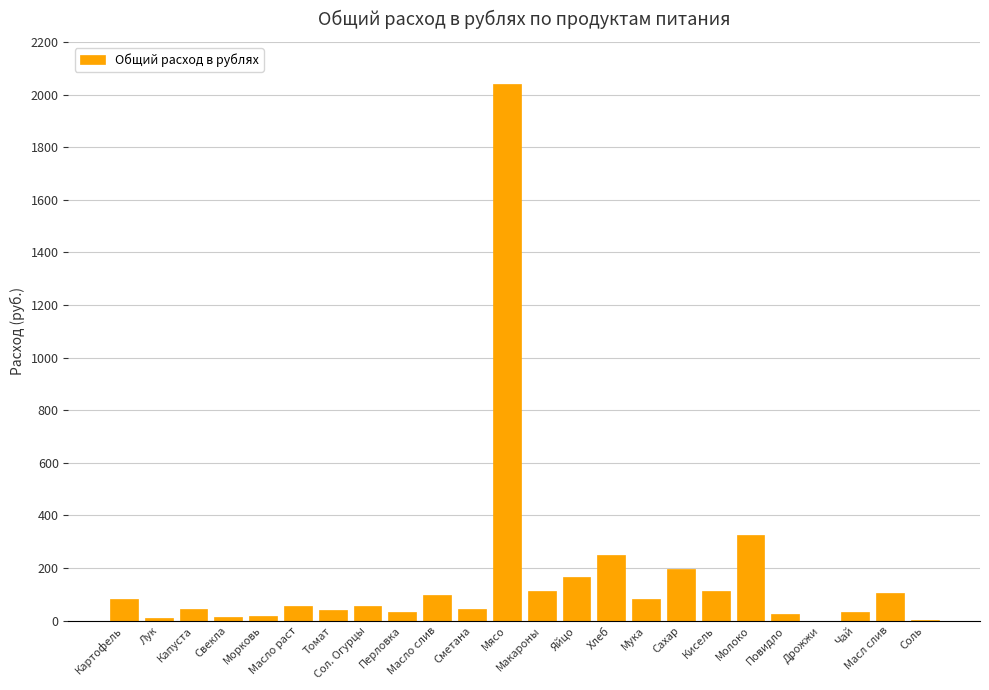

What is the sum of all values?

3951.5